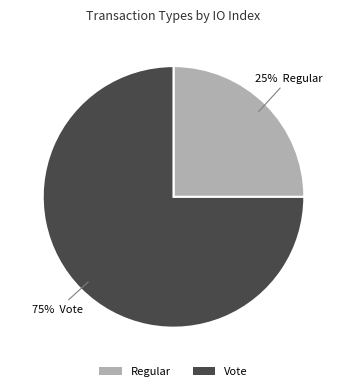

What is the largest slice in the pie chart?

Vote